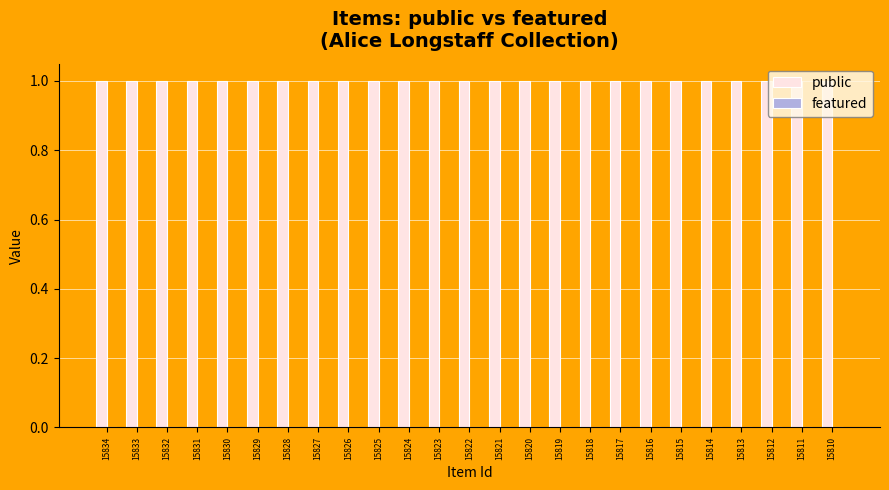

Between 15833 and 15816, which series saw the biggest shift?

public